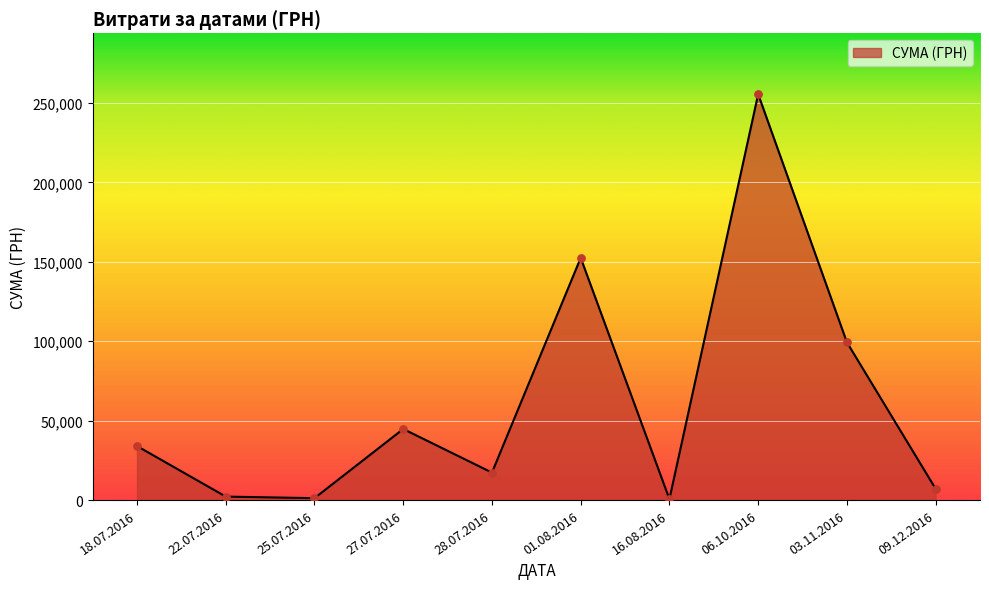

What is the change in value from 18.07.2016 to 03.11.2016?

+65308.8